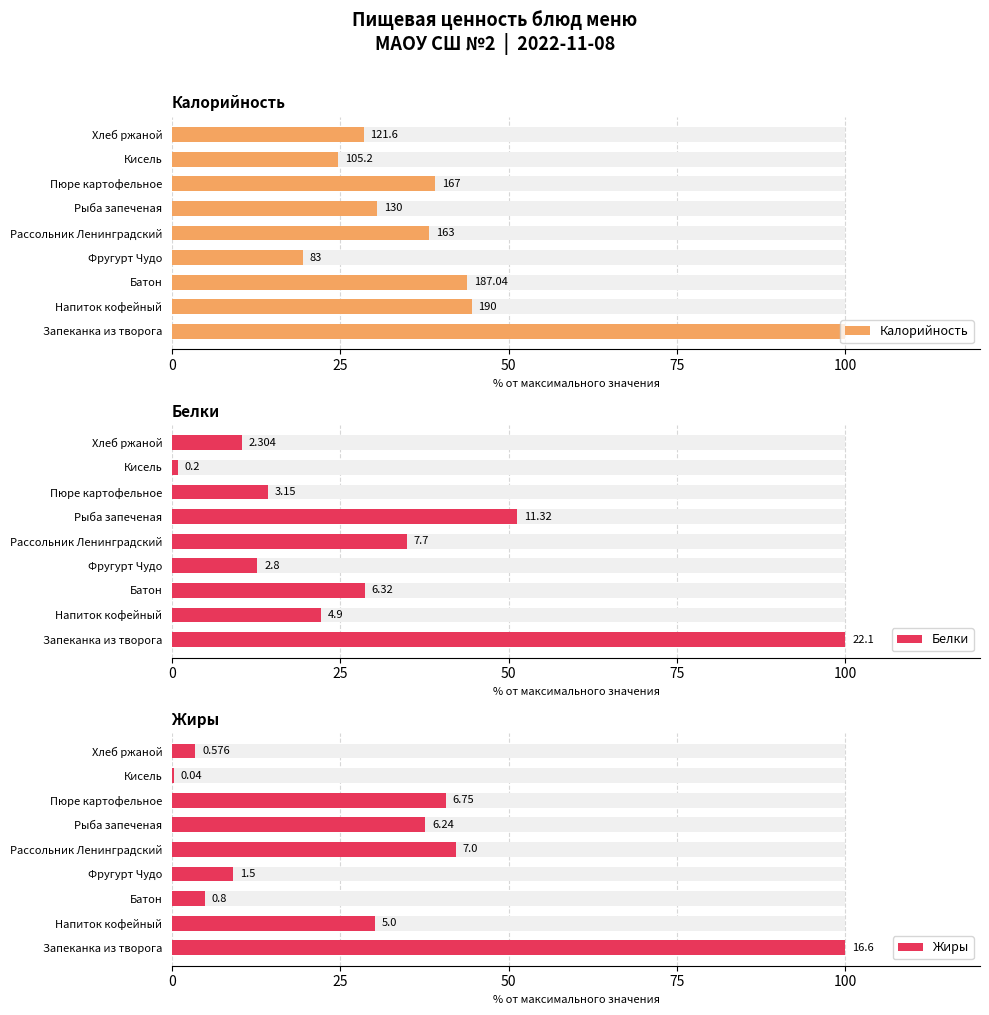

Rank the series at Кисель from lowest to highest value.

Жиры, Белки, Калорийность